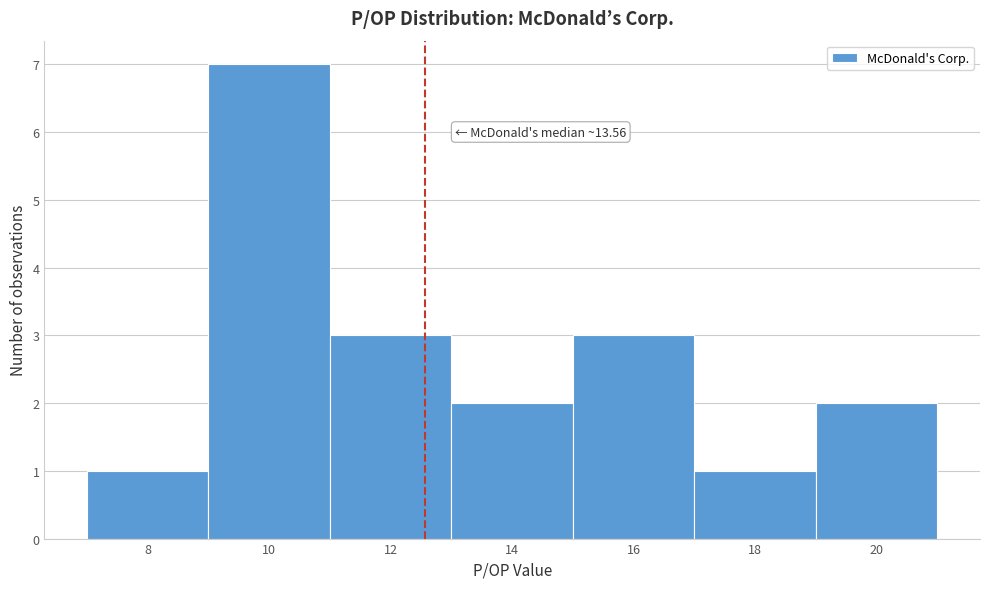

Reading left to right, transcribe all the data shown in this chart.

8=1	10=7	12=3	14=2	16=3	18=1	20=2